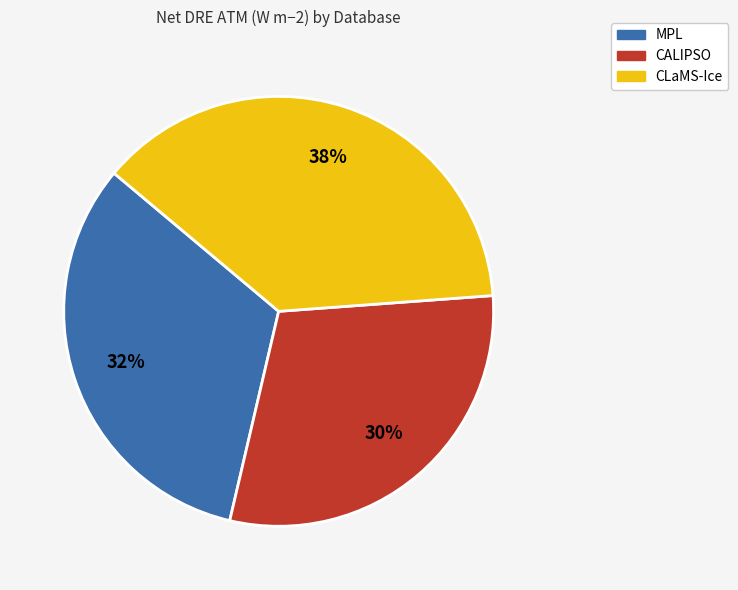

To the nearest percent, what is the difference between the CLaMS-Ice and CALIPSO slice percentages?

8%